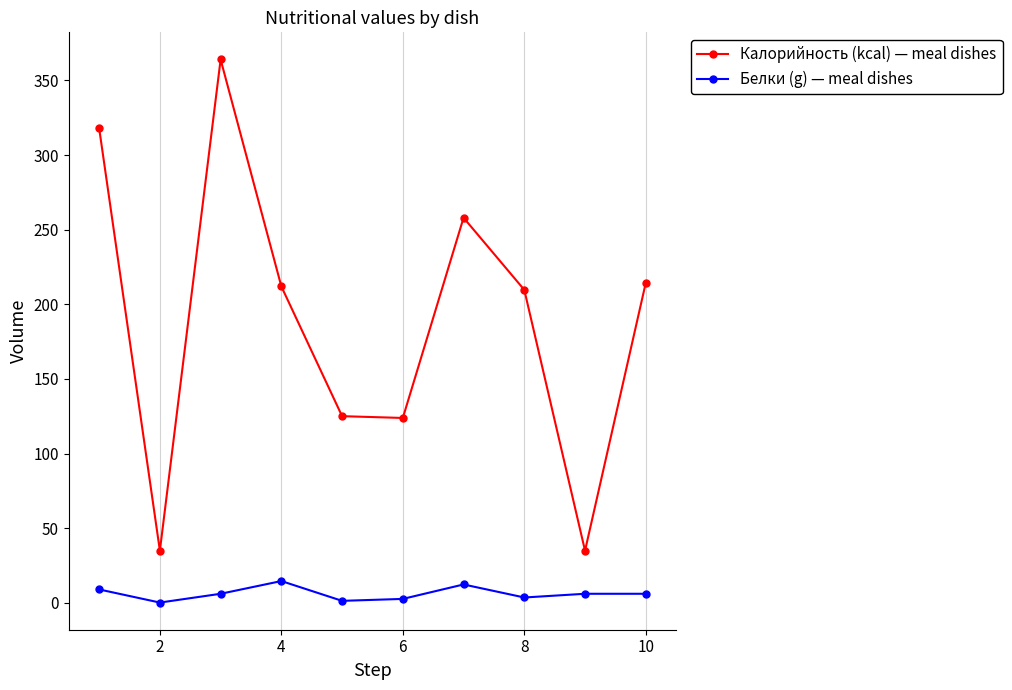

How many values in the Калорийность (kcal) — meal dishes series are below 212?

5